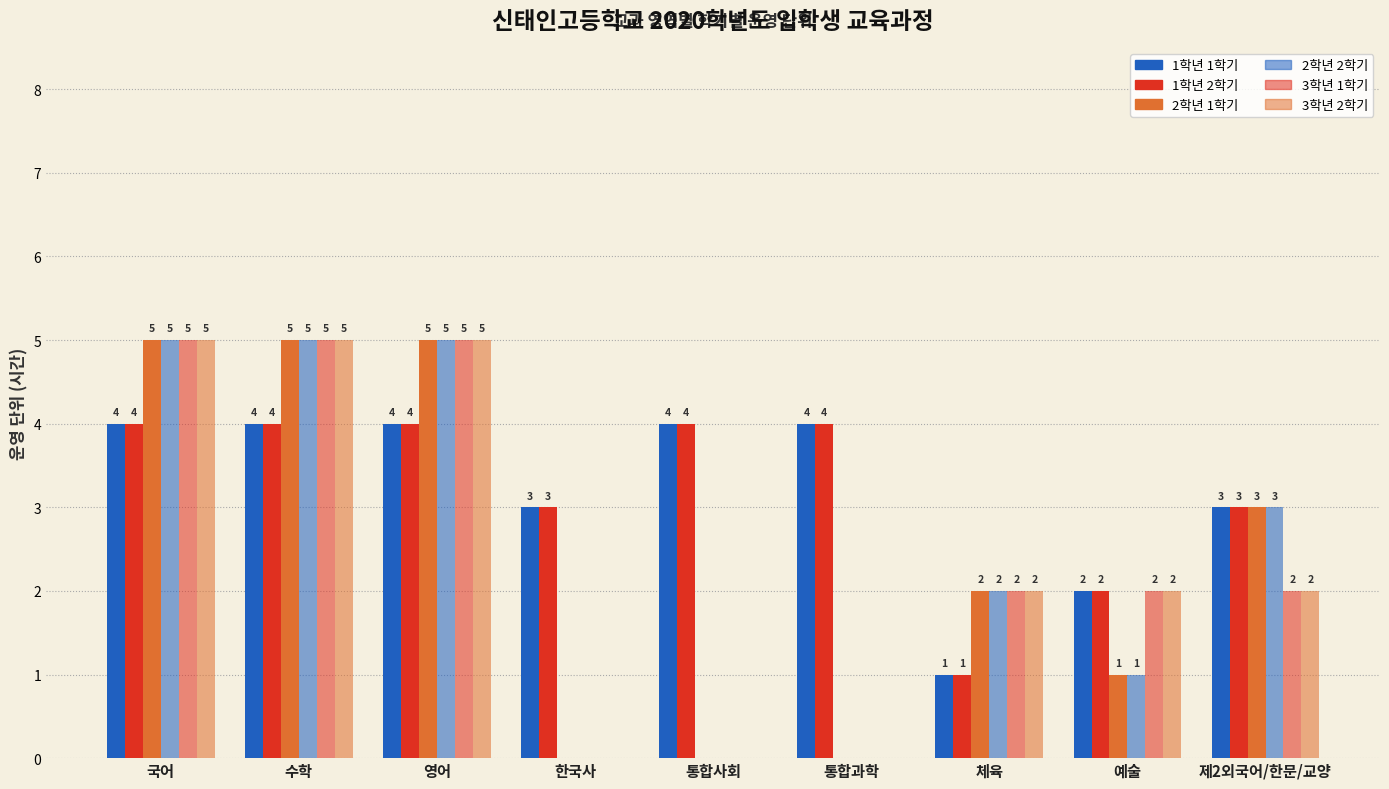

Are the bars grouped side by side (vs. stacked)?

Yes